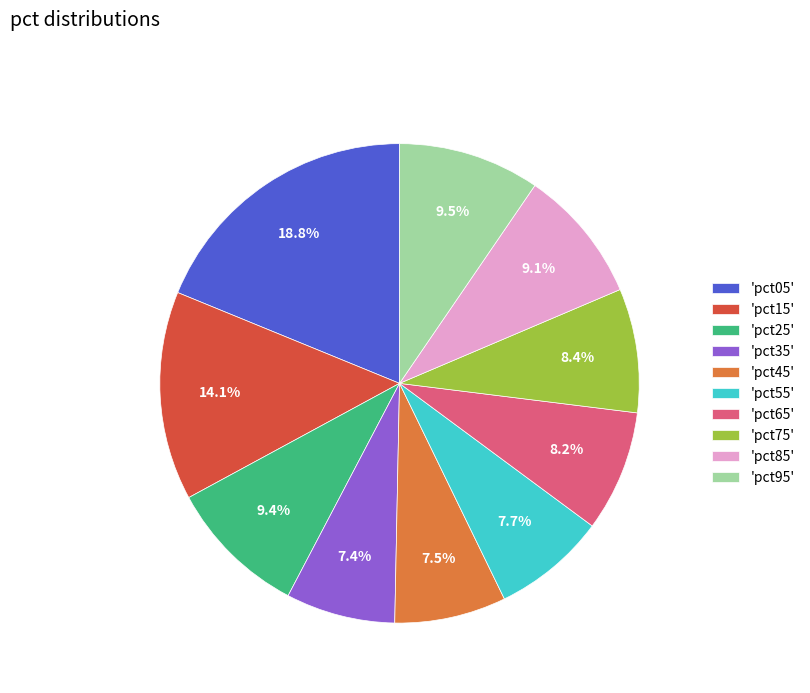

What percentage do 'pct35' and 'pct15' together represent?

21.5%